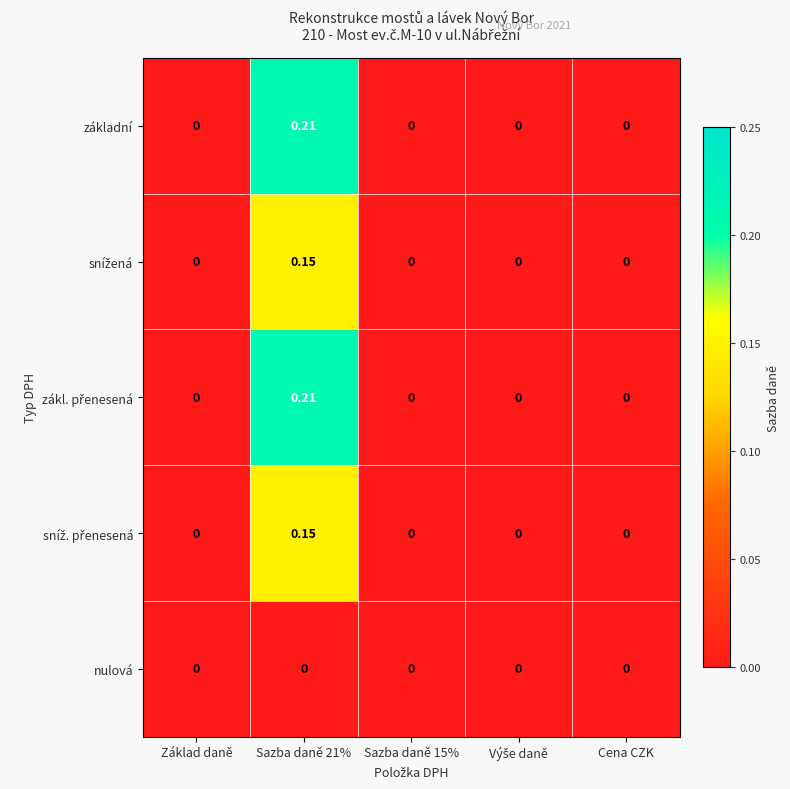

Between Cena CZK and Sazba daně 15%, which is larger?

Cena CZK